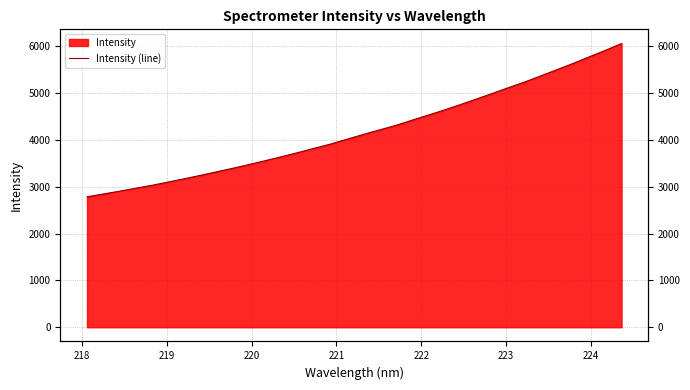

What is the sum of all values?

142302.4